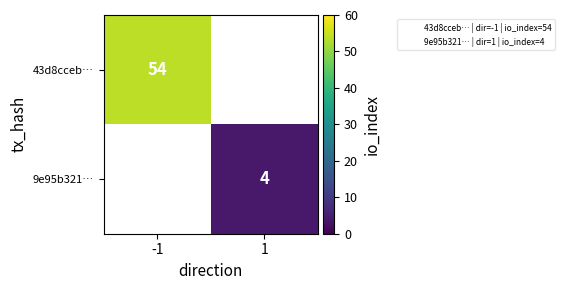

Count the number of categories in the chart.

2